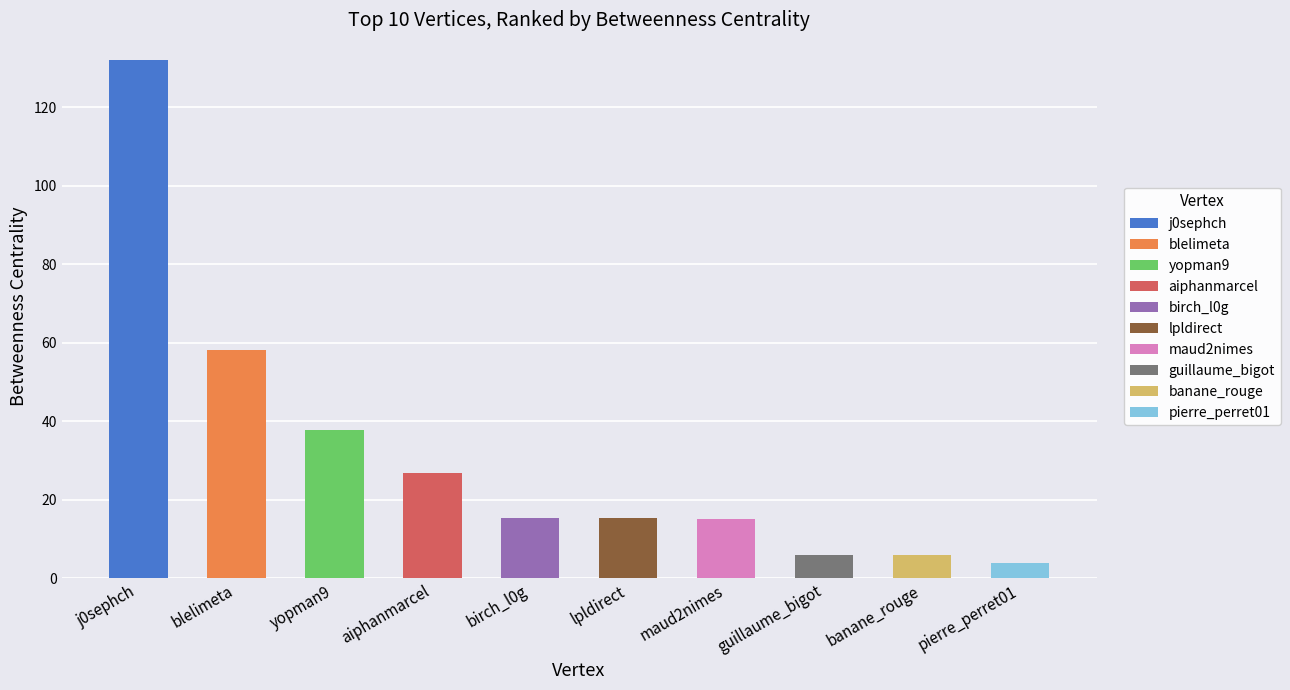

What is the approximate value at pierre_perret01?

4.0